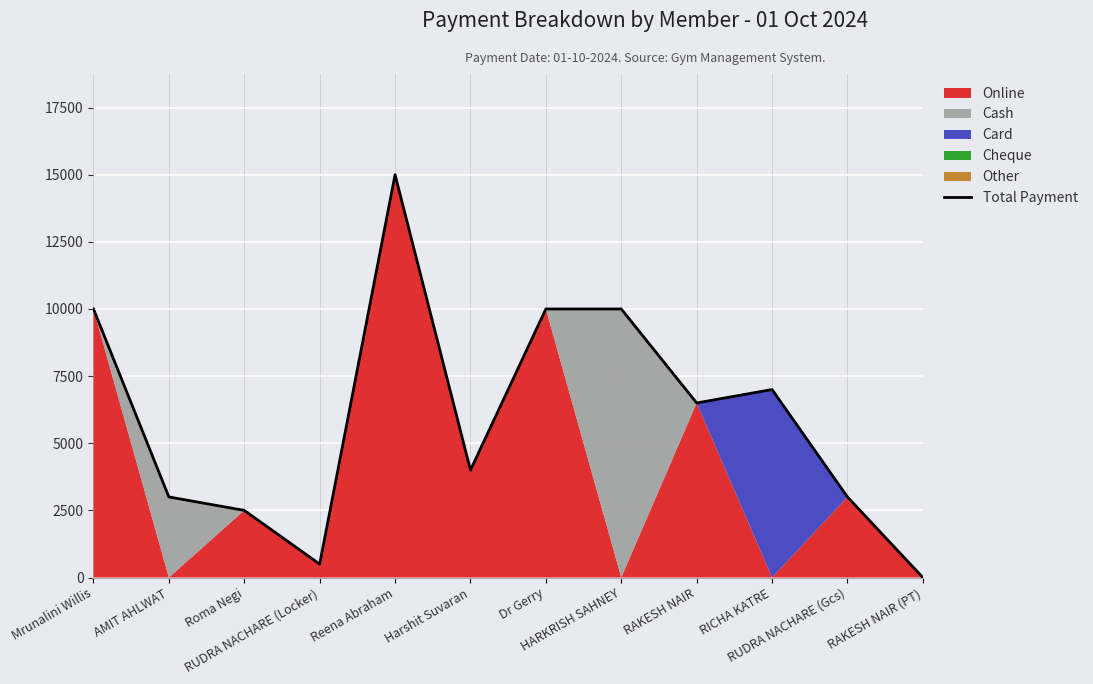

List the labels in order of value, smallest first.

RAKESH NAIR (PT), RUDRA NACHARE (Locker), Roma Negi, AMIT AHLWAT, RUDRA NACHARE (Gcs), Harshit Suvaran, RAKESH NAIR, RICHA KATRE, Mrunalini Willis, Dr Gerry, HARKRISH SAHNEY, Reena Abraham